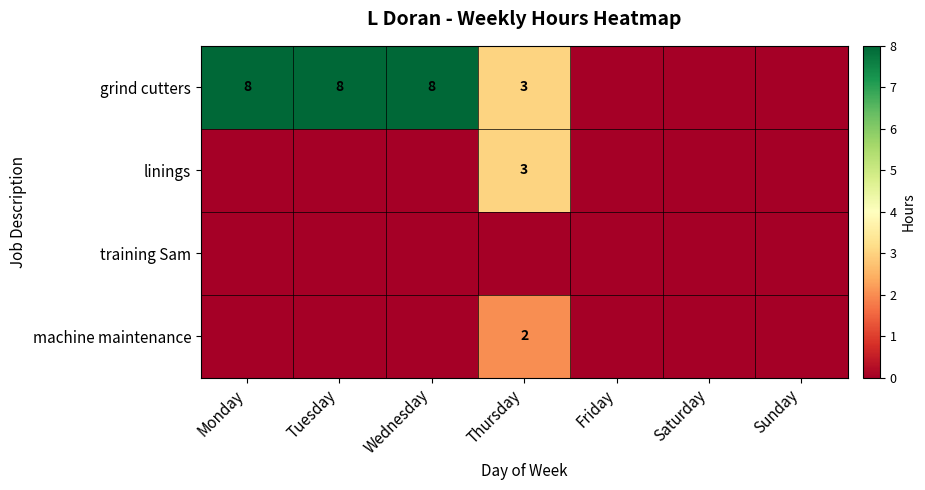

The grind cutters series shows 13 at Tuesday. True or false?

False